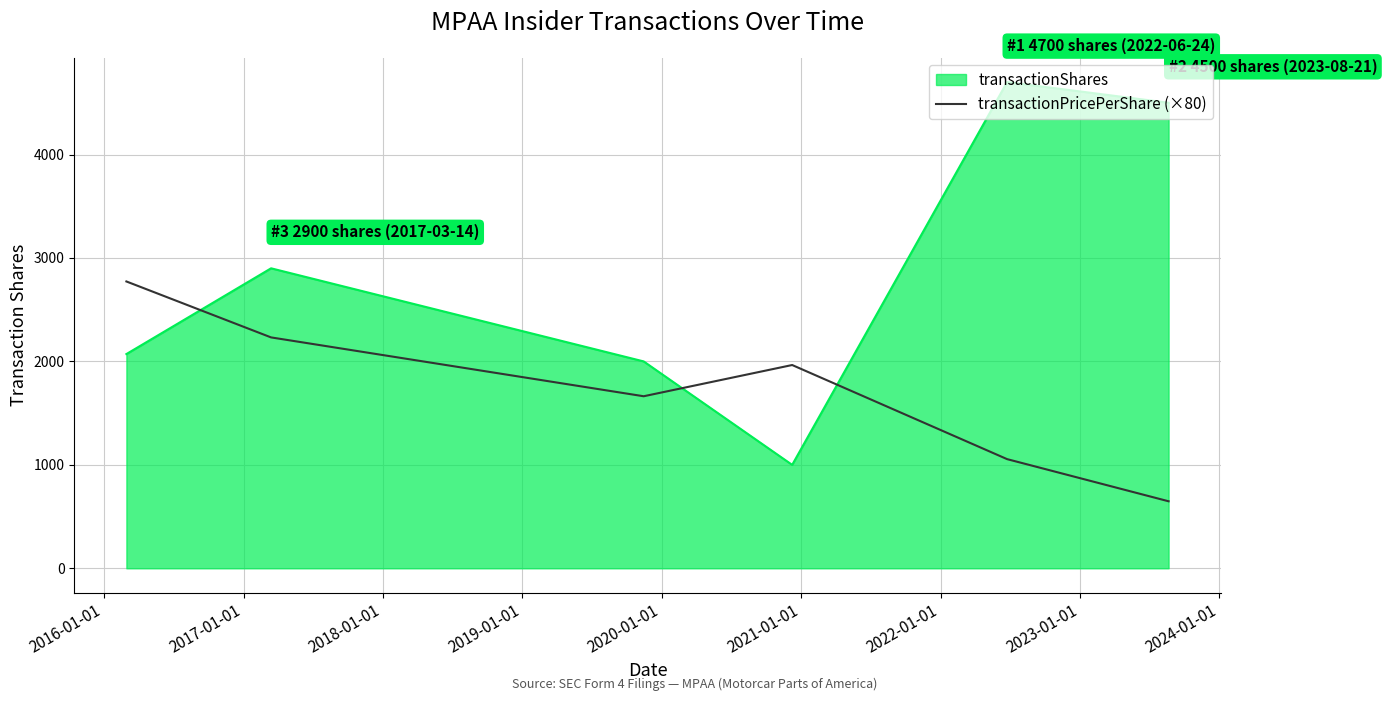

Which series has the largest range (max minus min)?

transactionShares